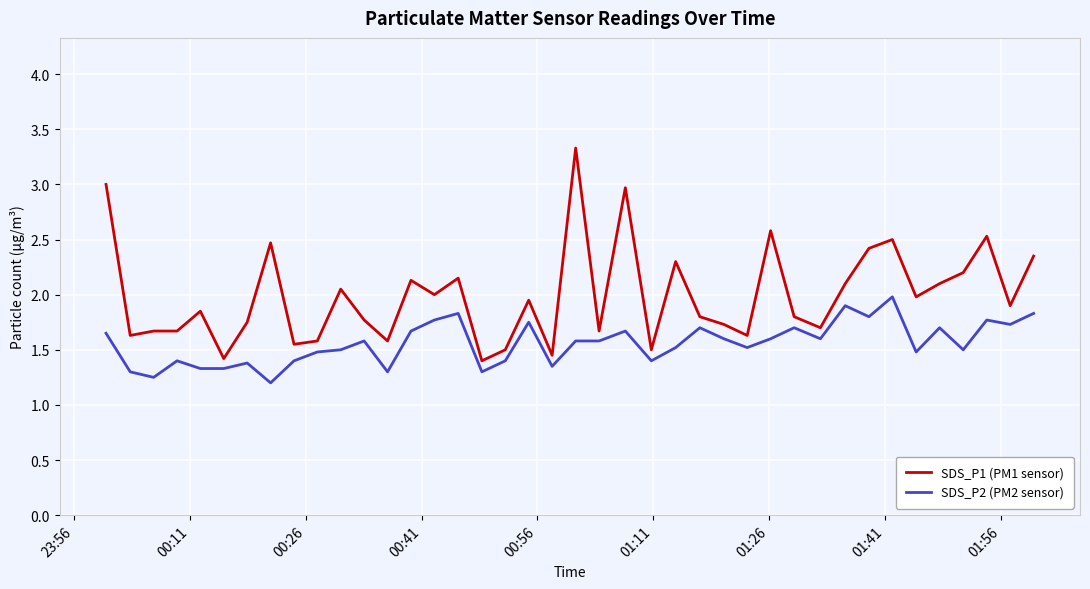

True or false: SDS_P1 (PM1 sensor) and SDS_P2 (PM2 sensor) intersect in this chart.

False